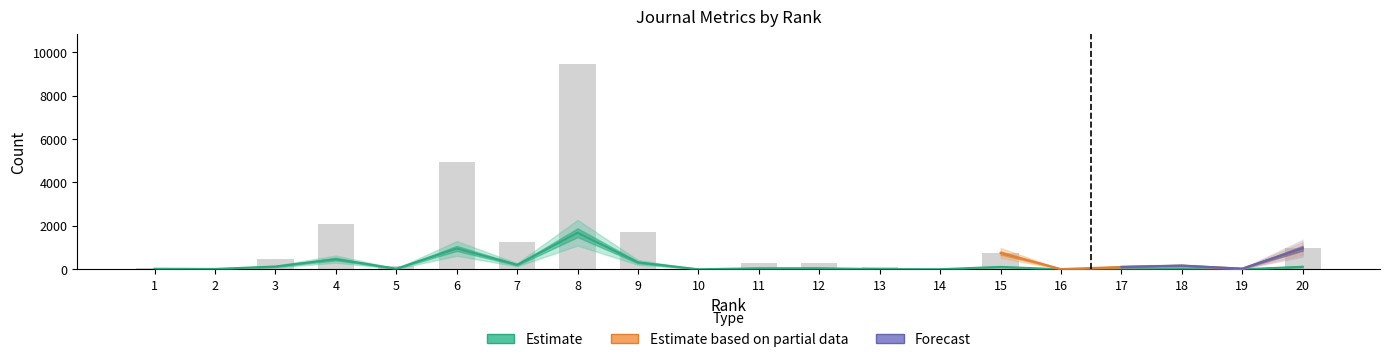

Is it true that Total Docs. (3years) equals 37.0 at 14?

True